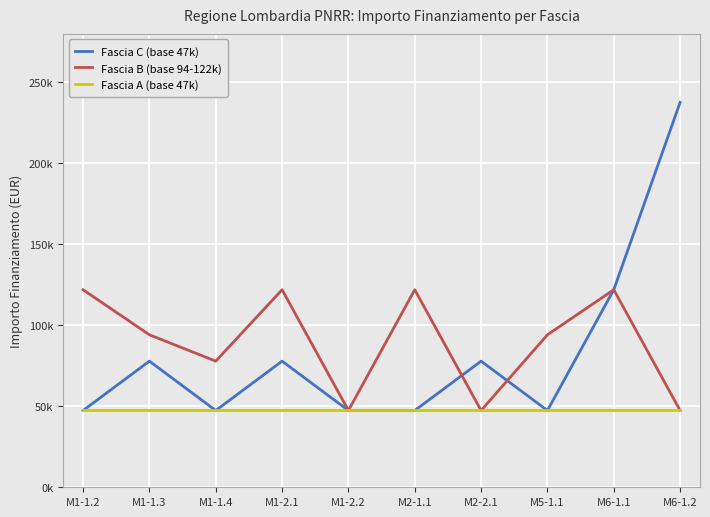

What is the sum of all Fascia A (base 47k) values?

474270